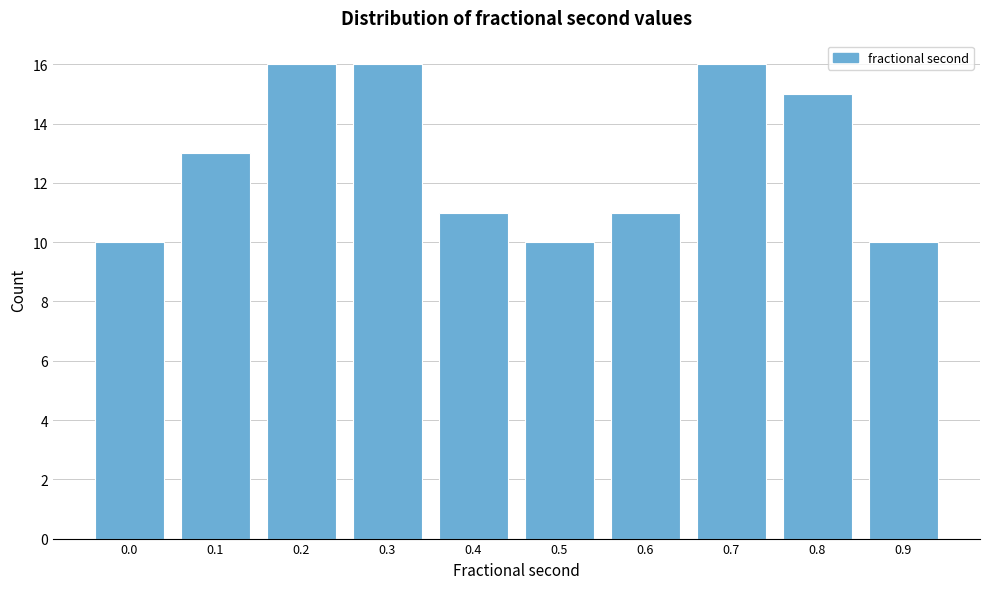

Reading right to left, list all the values displayed in this chart.

0.9=10	0.8=15	0.7=16	0.6=11	0.5=10	0.4=11	0.3=16	0.2=16	0.1=13	0.0=10